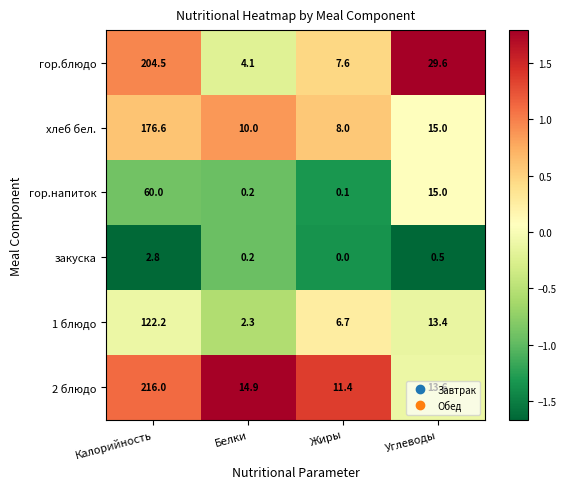

Which series changed the most between Белки and Углеводы?

гор.блюдо